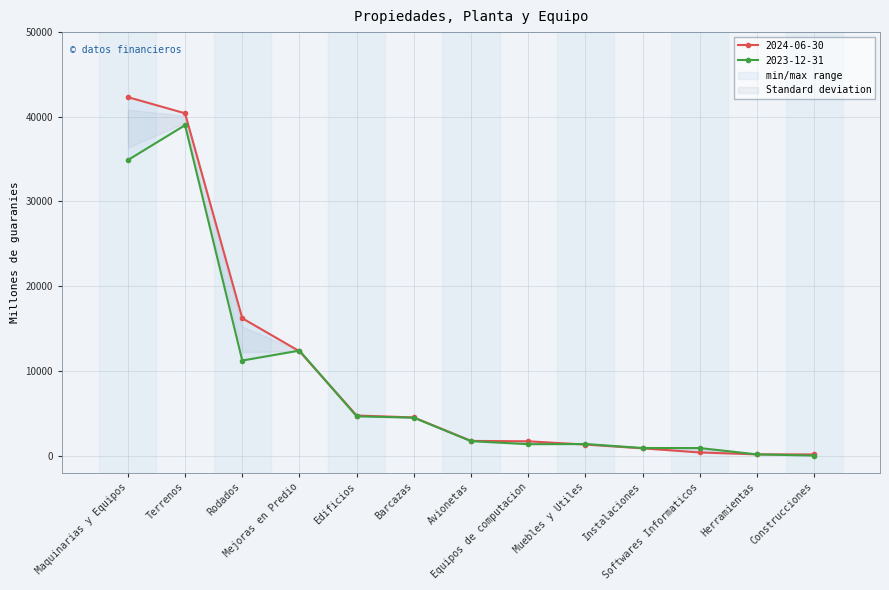

What is the sum of the 2024-06-30 values at Softwares Informaticos and Rodados?

16584